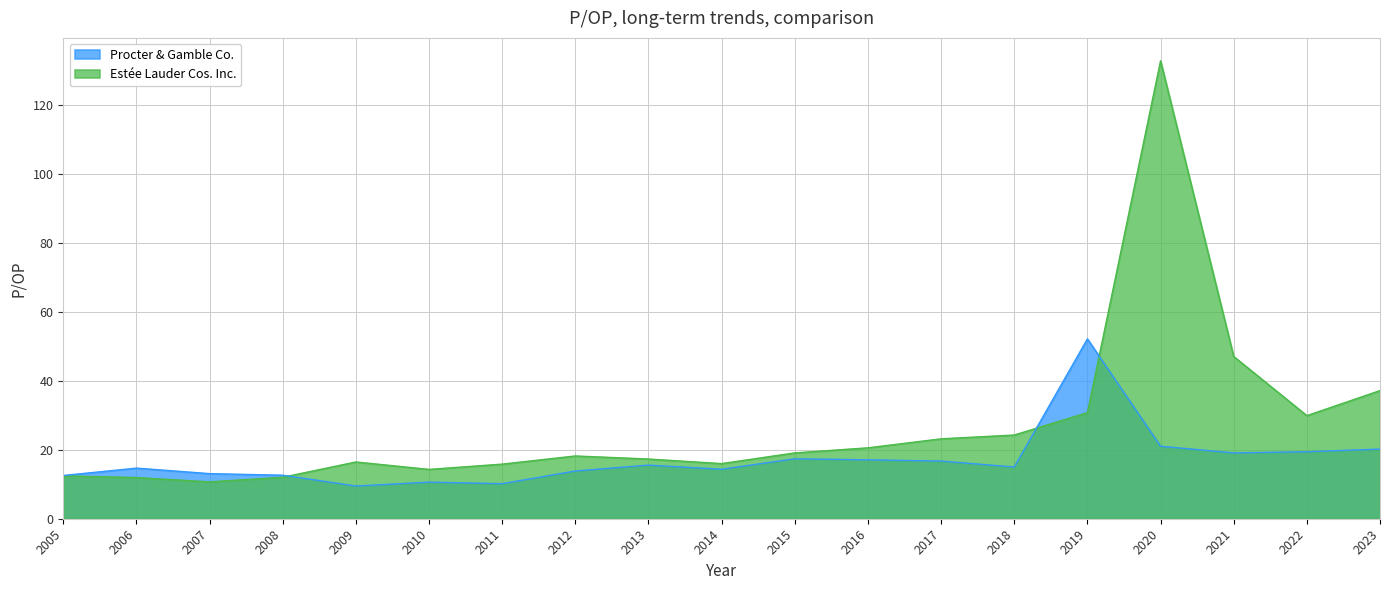

How many values in the Procter & Gamble Co. series exceed 15?

9